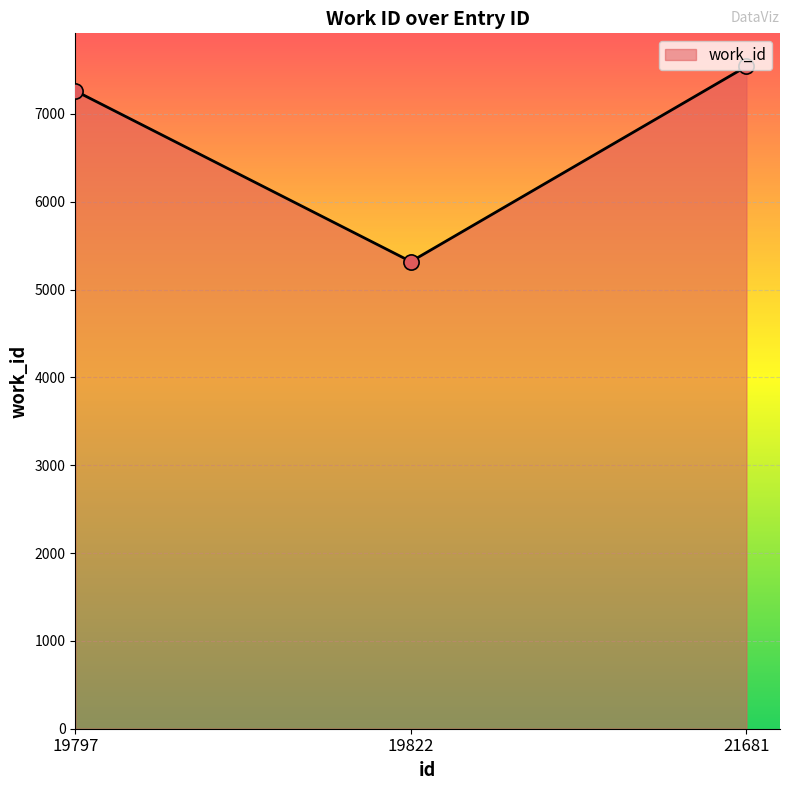

What is the change in value from 19797 to 19822?

-1944